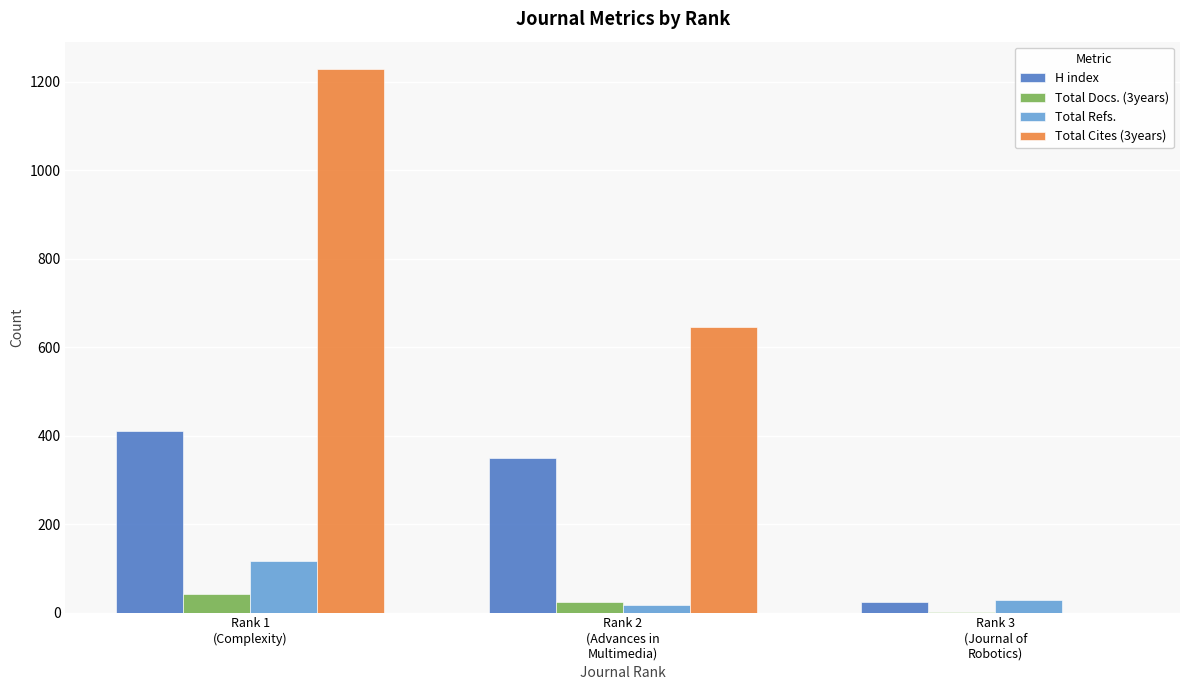

Where is H index nearest to the value 217?

Rank 2
(Advances in
Multimedia)